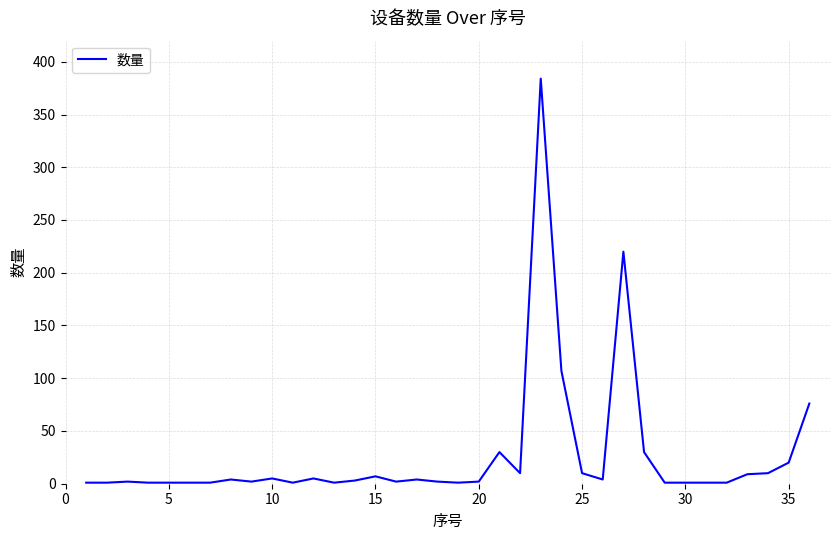

What is the maximum value shown in the chart?

384